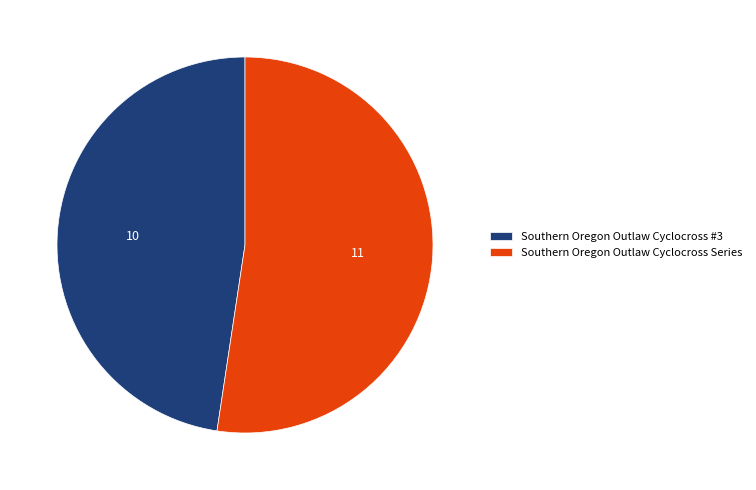

Rank the categories by value from lowest to highest.

Southern Oregon Outlaw Cyclocross #3, Southern Oregon Outlaw Cyclocross Series